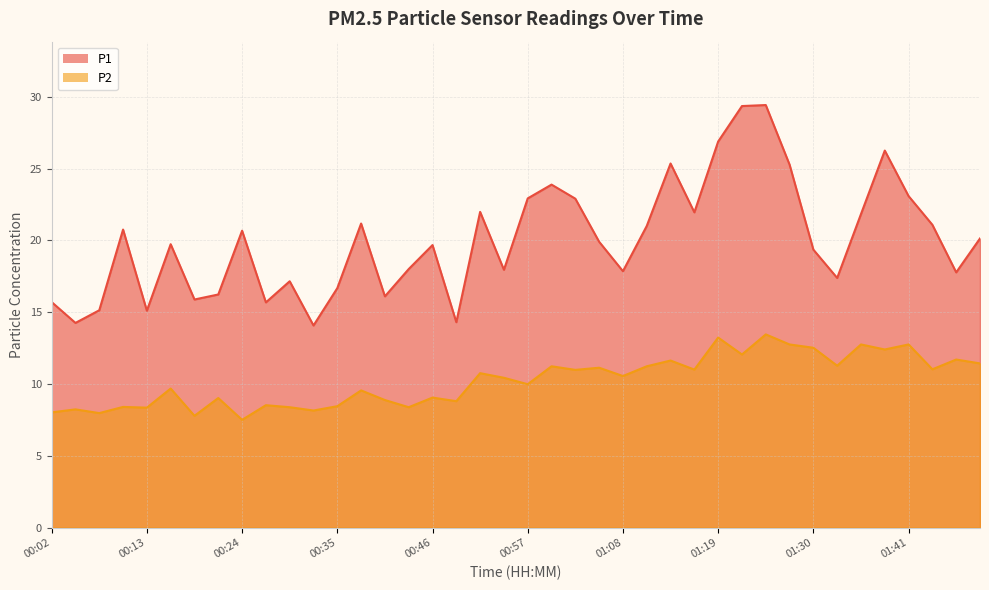

At which category is the sum across all series the highest?

01:24